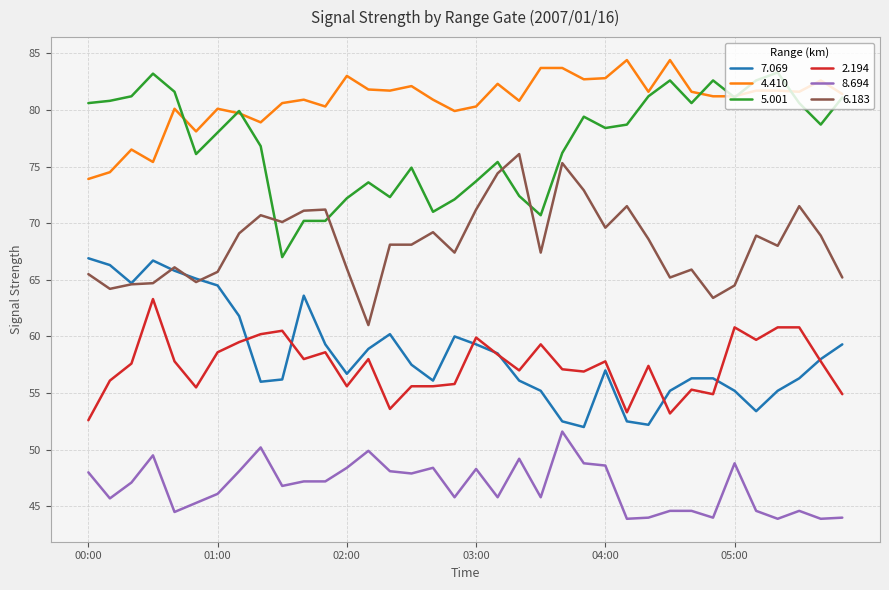

True or false: 4.410 and 2.194 cross at least once.

False